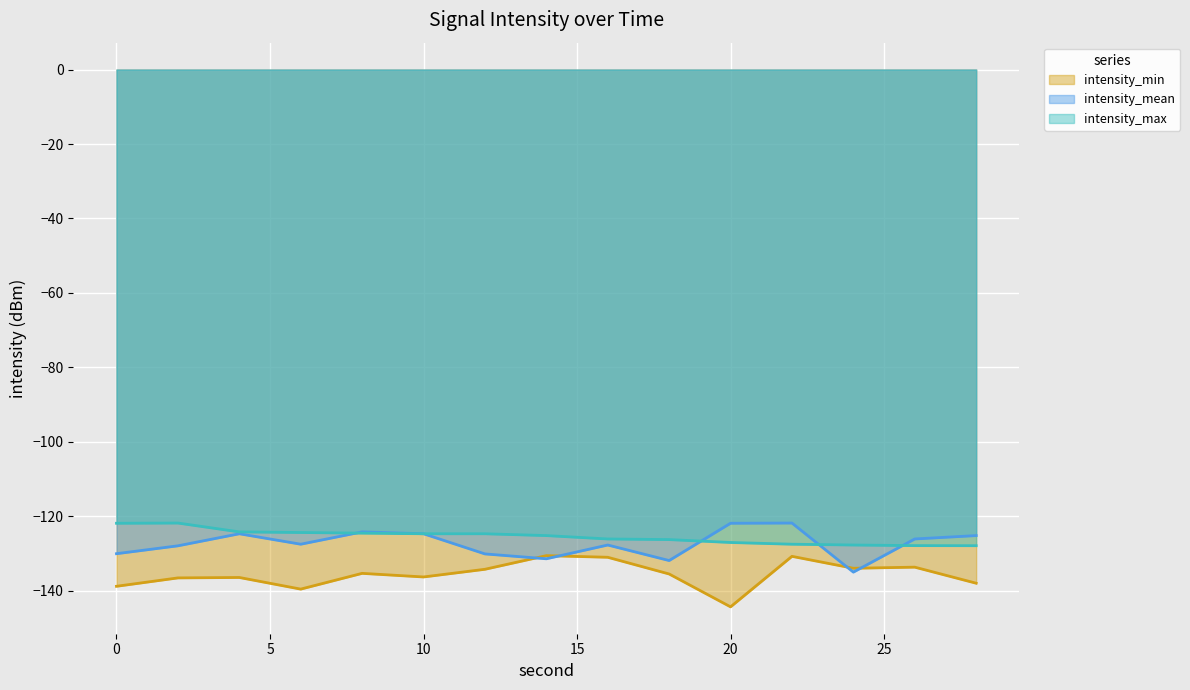

Reading left to right, transcribe all the data shown in this chart.

intensity_min: -138.8	-136.5	-136.4	-139.5	-135.3	-136.3	-134.2	-130.5	-131.0	-135.5	-144.3	-130.7	-133.9	-133.6	-137.9
intensity_mean: -130.0	-127.9	-124.7	-127.5	-124.2	-124.7	-130.1	-131.4	-127.7	-131.8	-121.8	-121.8	-135.0	-126.1	-125.1
intensity_max: -121.8	-121.8	-124.2	-124.3	-124.5	-124.7	-124.7	-125.1	-126.1	-126.2	-127.0	-127.5	-127.7	-127.8	-127.9